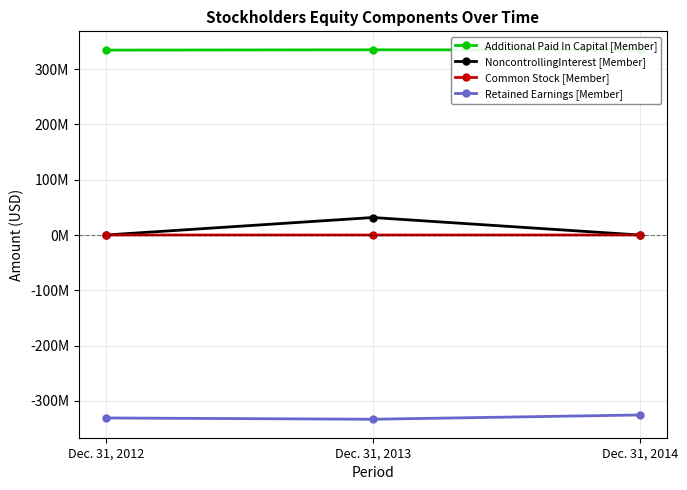

What is the minimum value shown in the chart?

-333078313